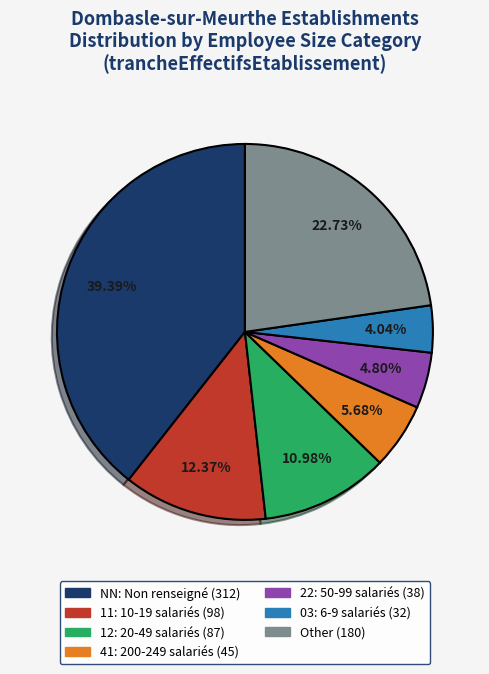

Does any single category account for the majority?

No